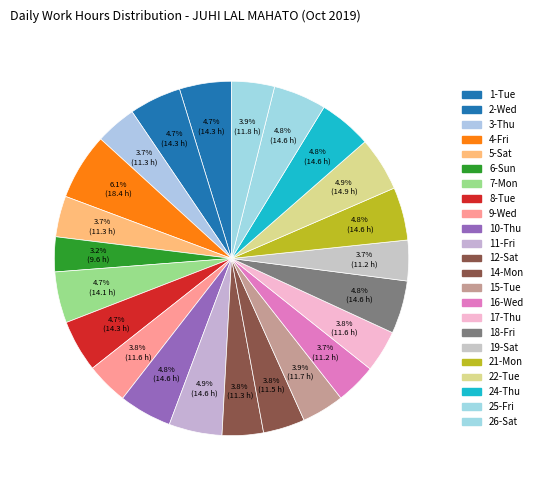

To the nearest percent, what is the average slice percentage?

4%